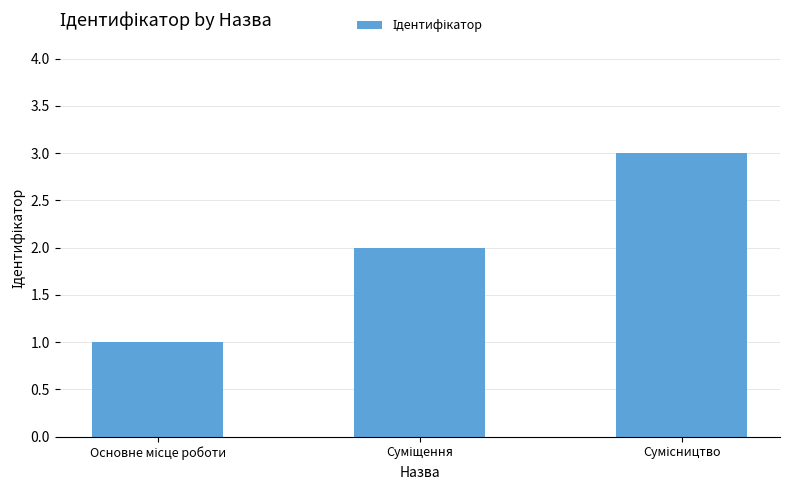

What is the sum of all values?

6